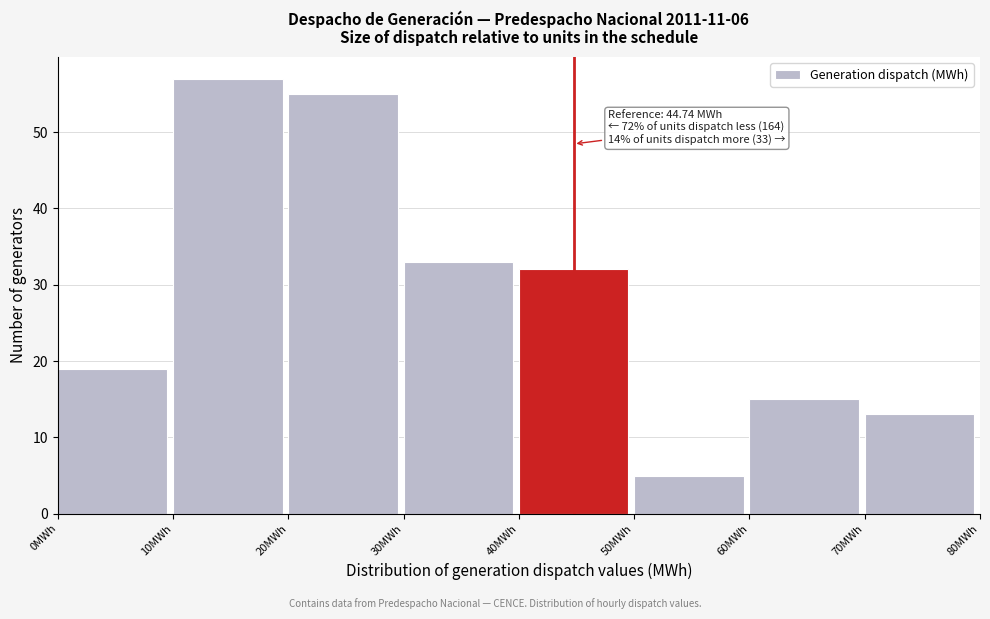

Which range on the x-axis has the tallest bar?

10 to 20